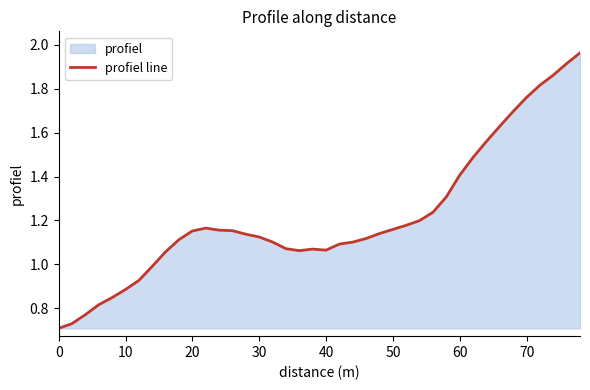

True or false: the data shows 2.5 at 38.

False